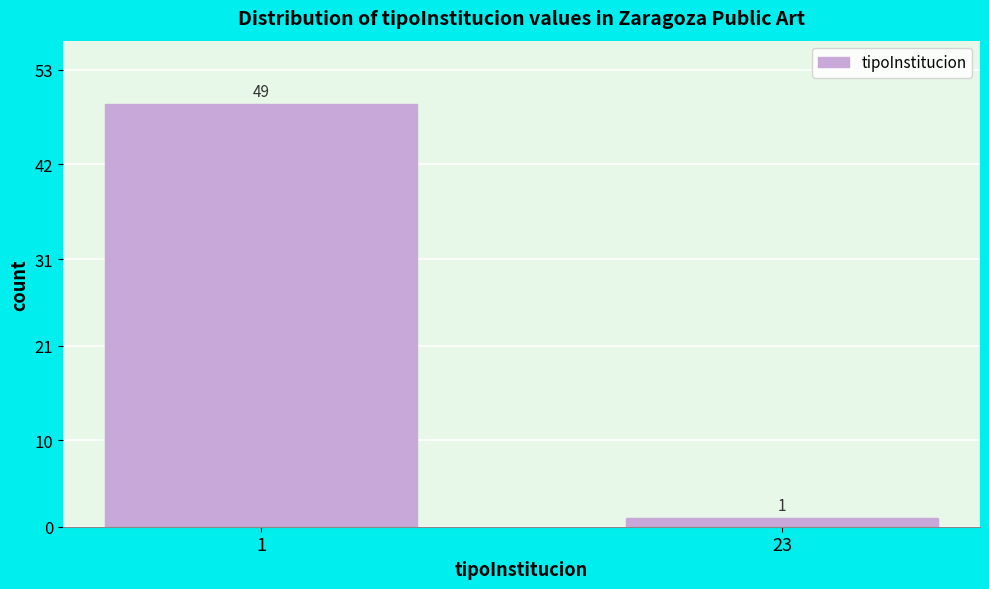

Reading left to right, list all the values displayed in this chart.

49	1